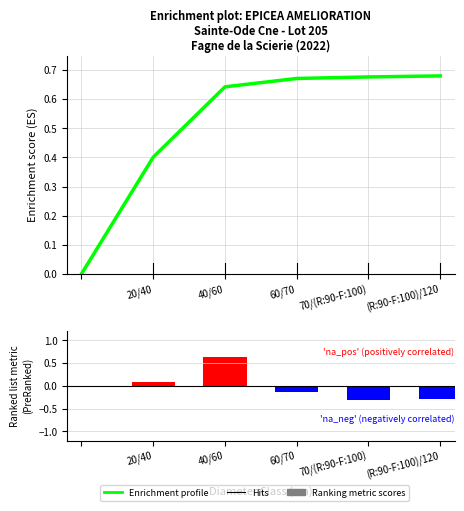

How many bars are there in total?

5